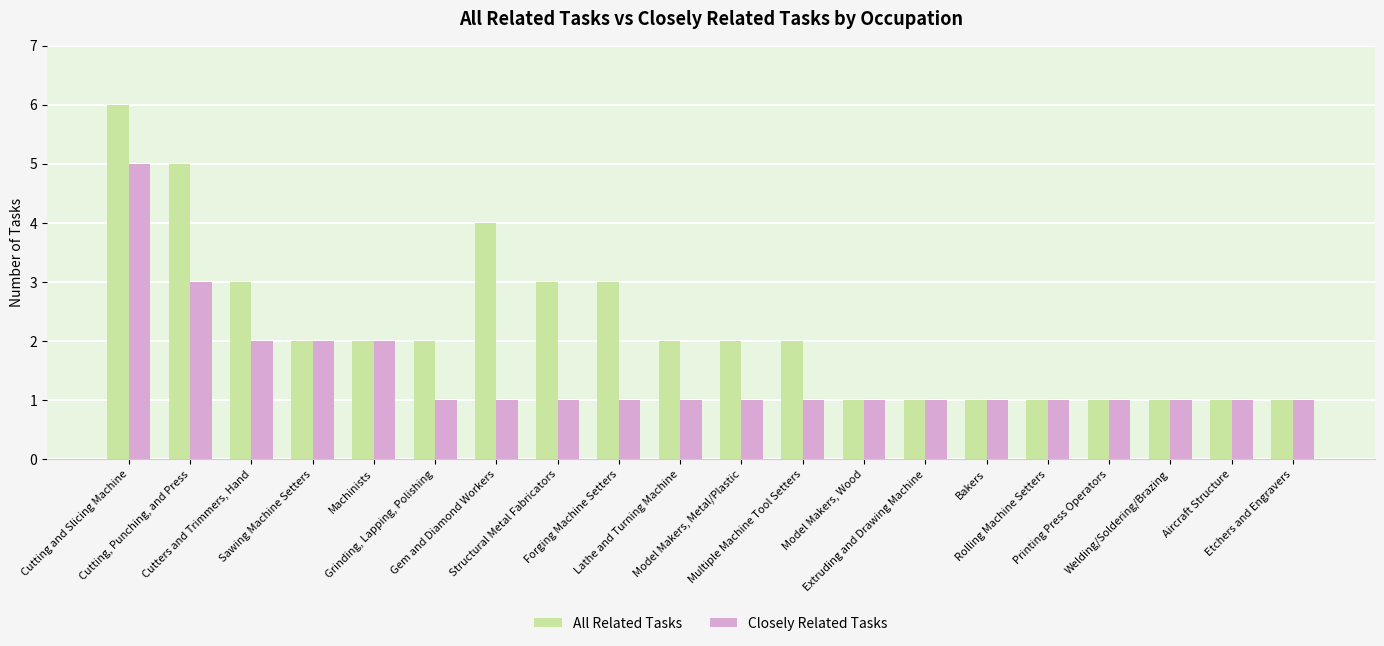

What is the difference between the highest and lowest values at Lathe and Turning Machine?

1